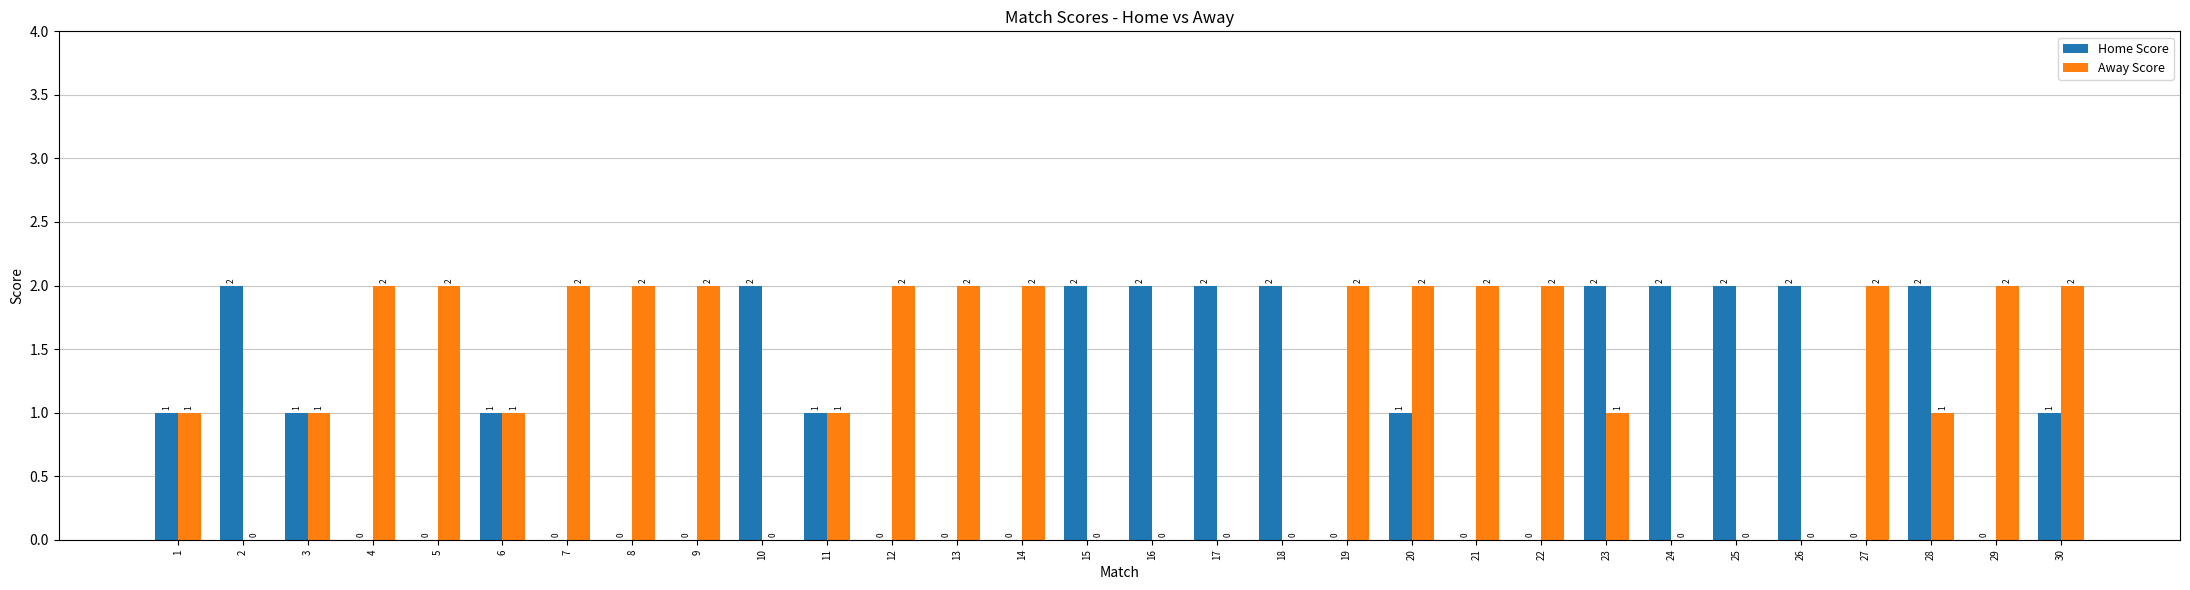

Count the Away Score values in the range 0 to 2.

30